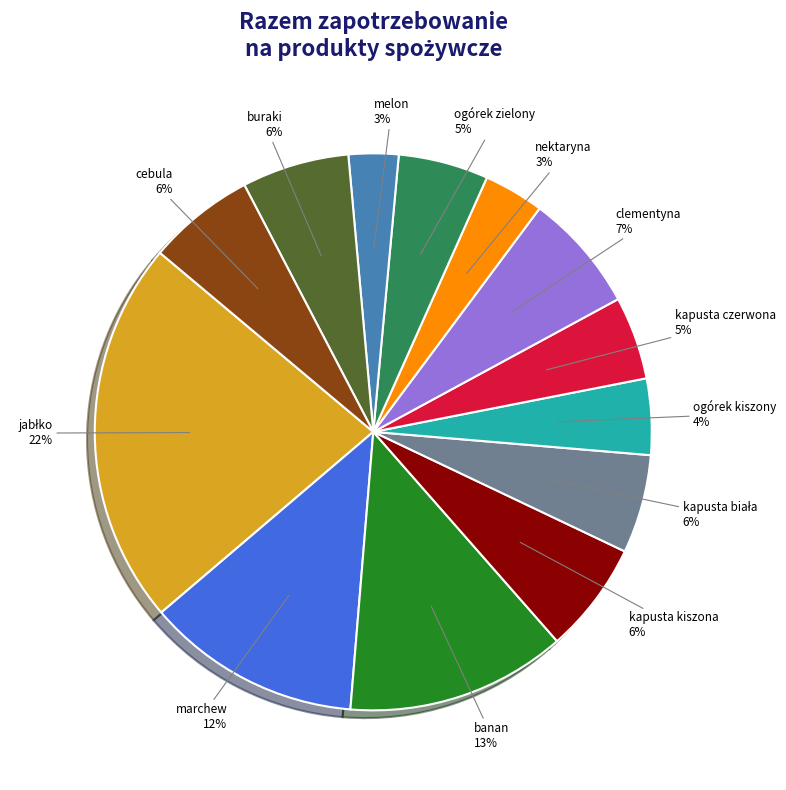

To the nearest percent, what portion does banan represent?

13%